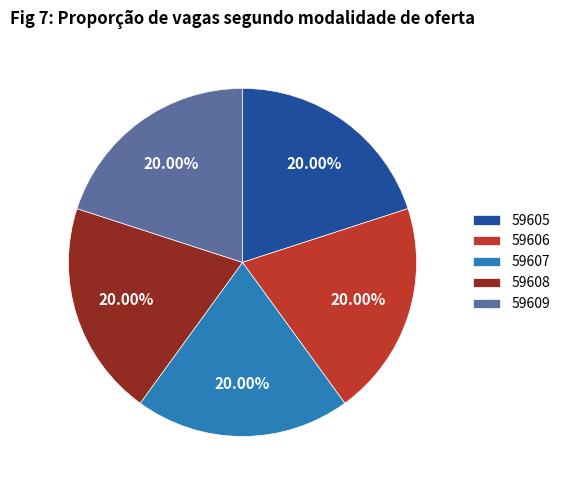

Does 59606 represent more than half of the total?

No